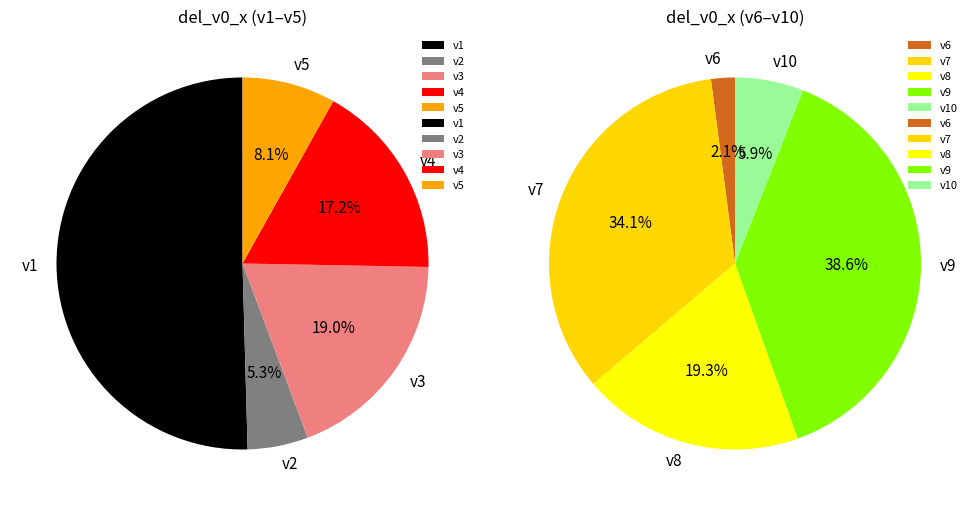

Rank the categories by value from lowest to highest.

v6, v2, v10, v5, v4, v3, v8, v7, v9, v1